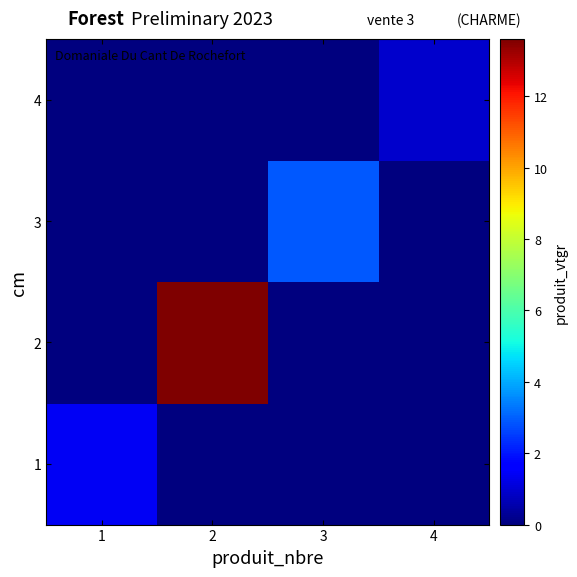

Reading right to left, list all the values displayed in this chart.

1: 4=0.0	3=0.0	2=0.0	1=1.4
2: 4=0.0	3=0.0	2=13.6	1=0.0
3: 4=0.0	3=2.9	2=0.0	1=0.0
4: 4=0.9	3=0.0	2=0.0	1=0.0